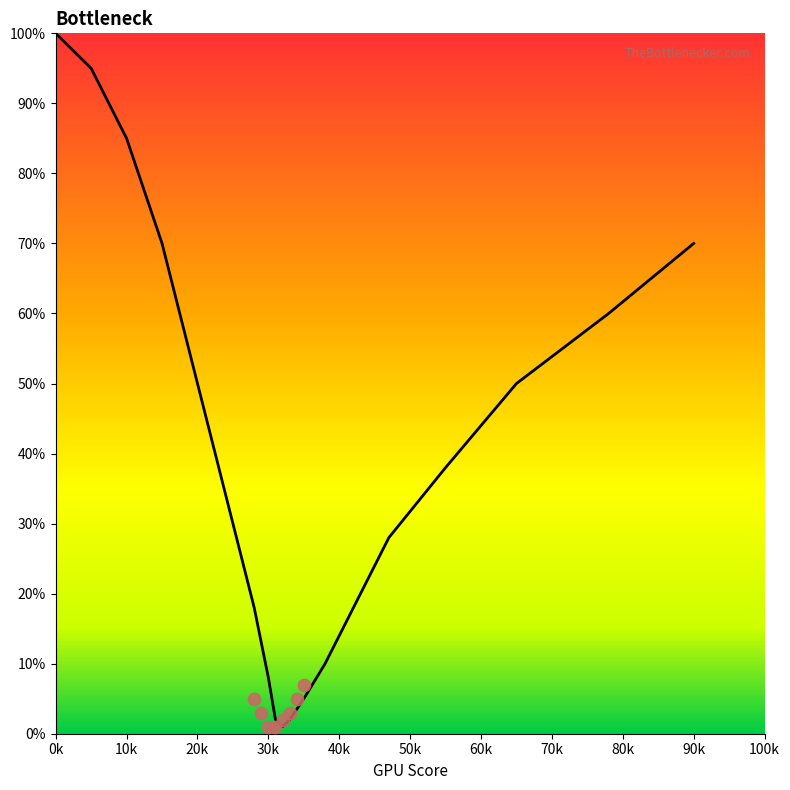

Approximately how many times larger is the value at 10 compared to 42?

4.7